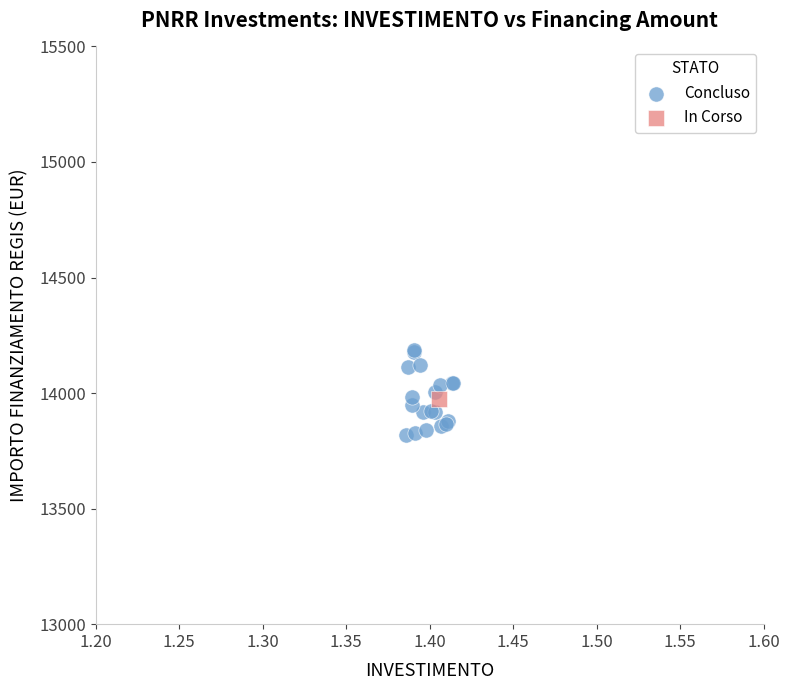

What are all the series names shown in the legend?

Concluso, In Corso